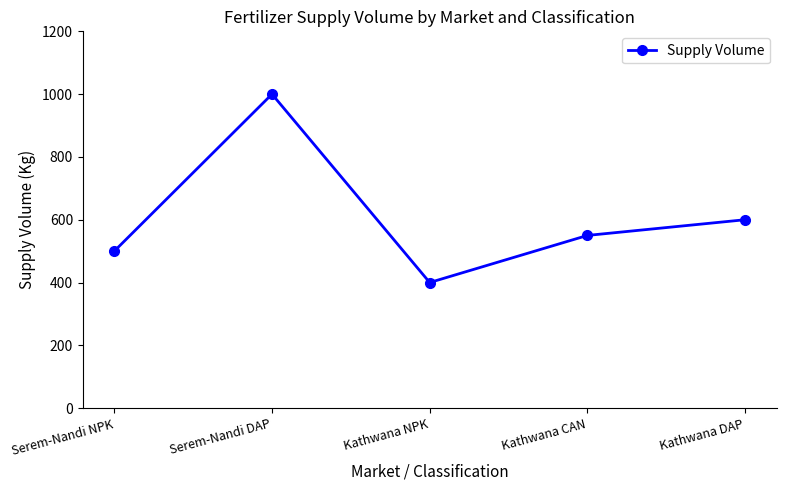

Where is the data nearest to the value 700?

Kathwana DAP